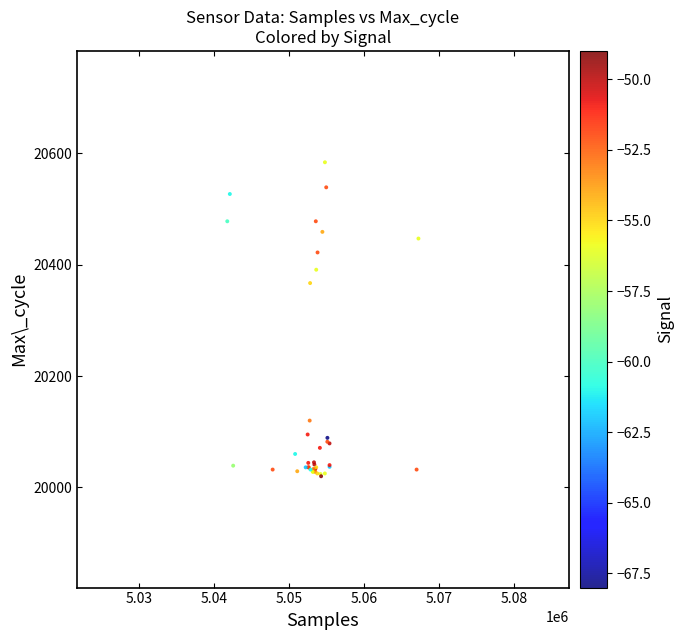

What Y value in the scatter plot is closest to 20302?

20367